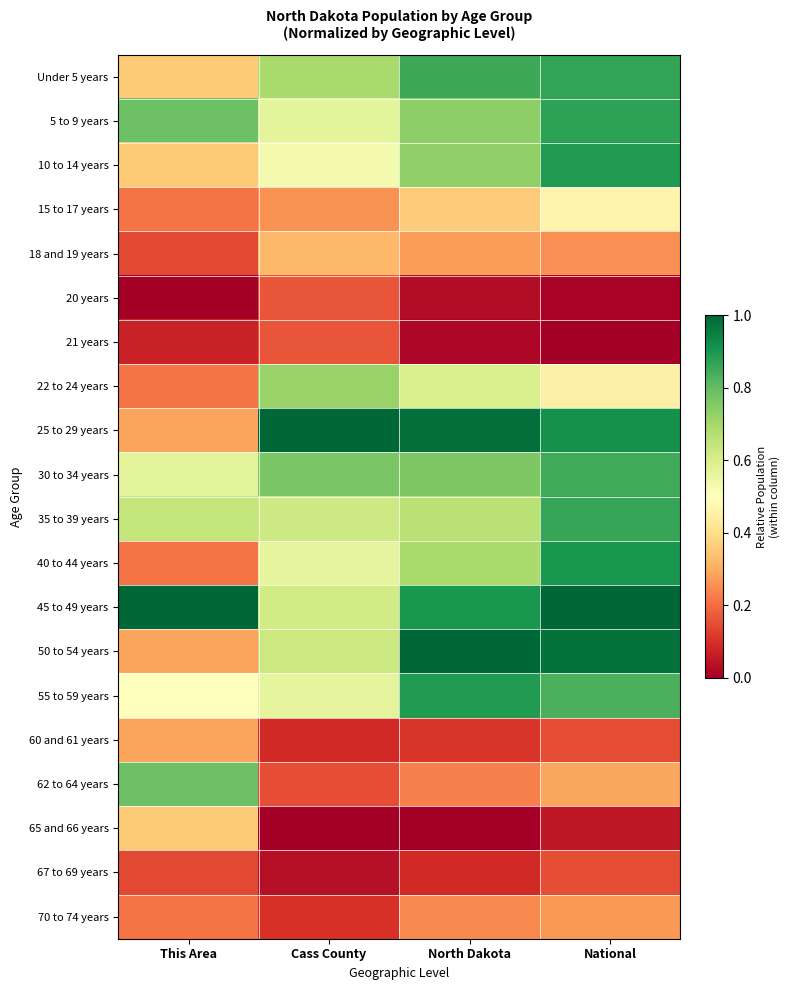

What is the greatest value displayed?

1.0